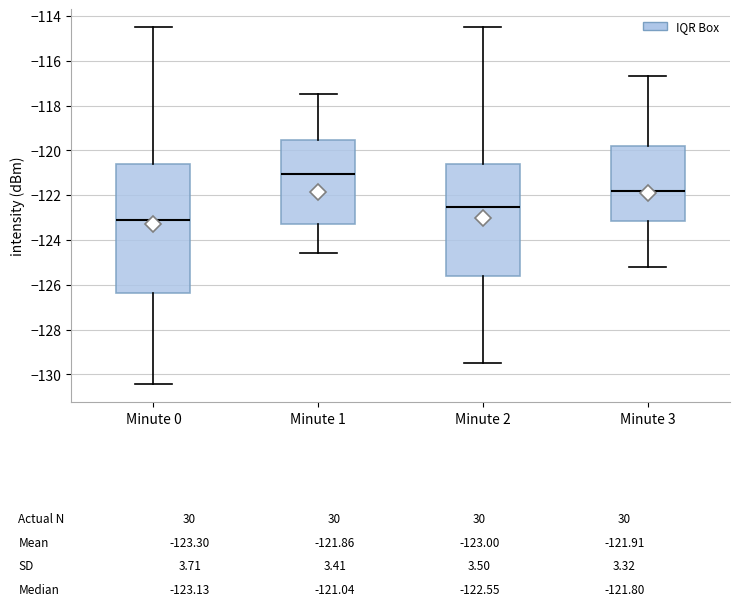

Which box has the lowest median line?

Minute 0